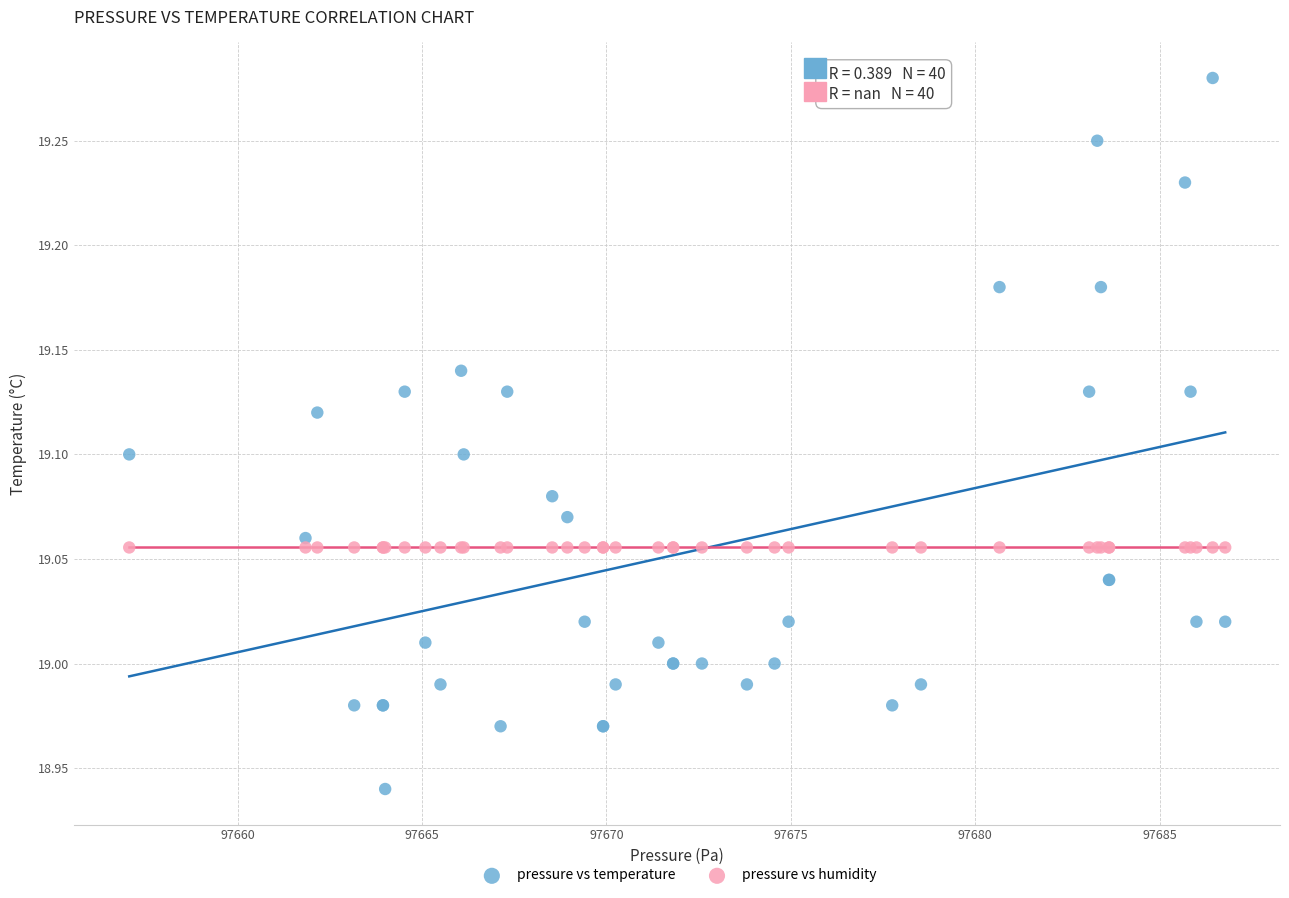

Which series reaches the maximum Y coordinate?

pressure vs temperature